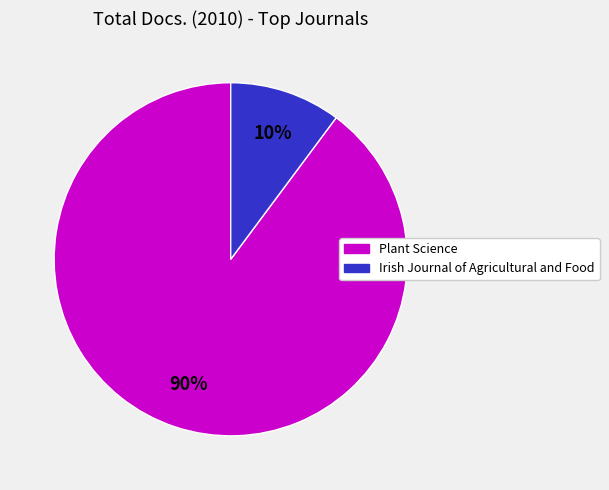

Do Irish Journal of Agricultural and Food and Plant Science together represent more than half of the pie?

Yes